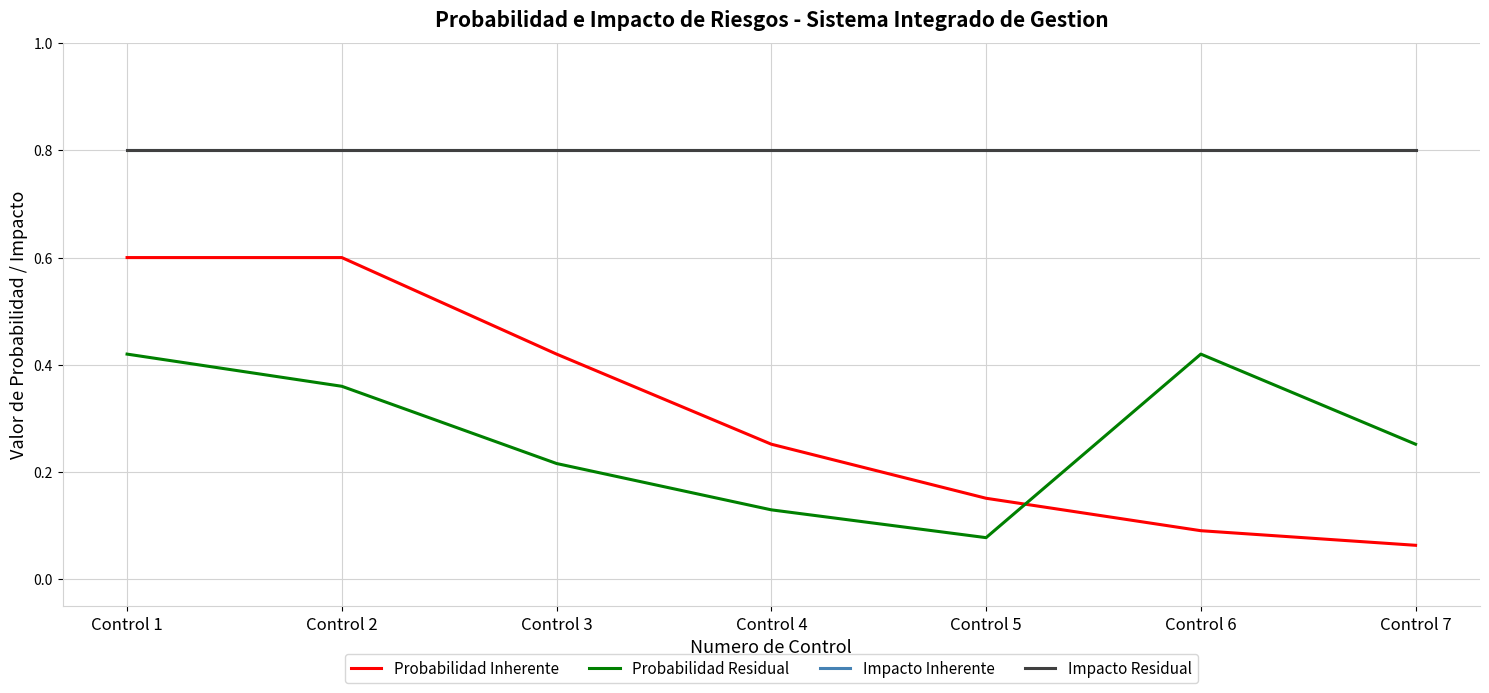

Between Control 3 and Control 6, which series saw the biggest shift?

Probabilidad Inherente